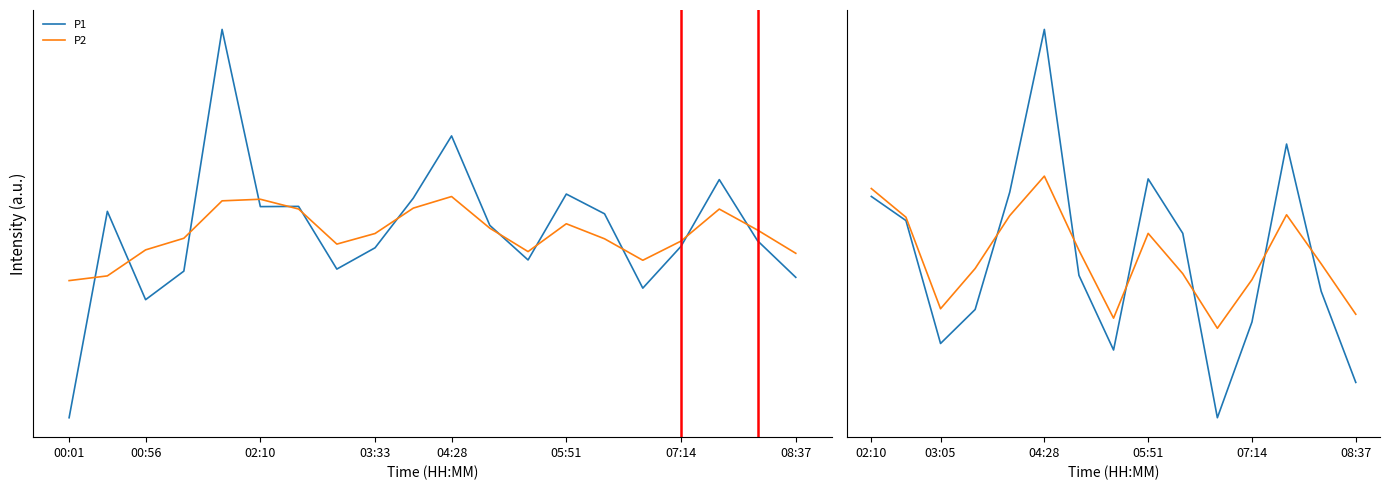

What is the total value across all series at 04:56?

13.2